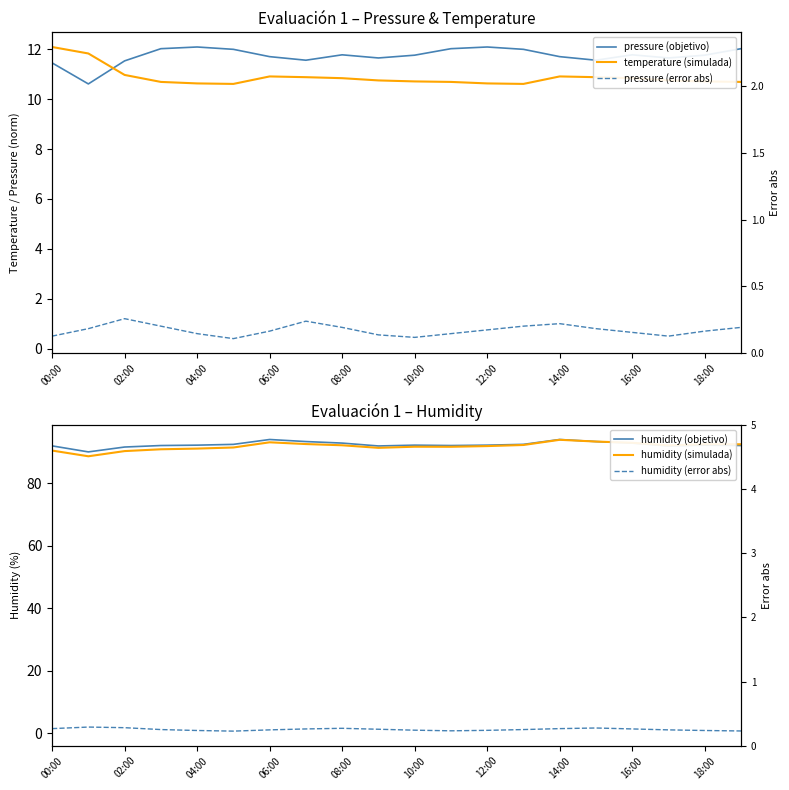

How many values in the humidity (objetivo) series are below 92?

5